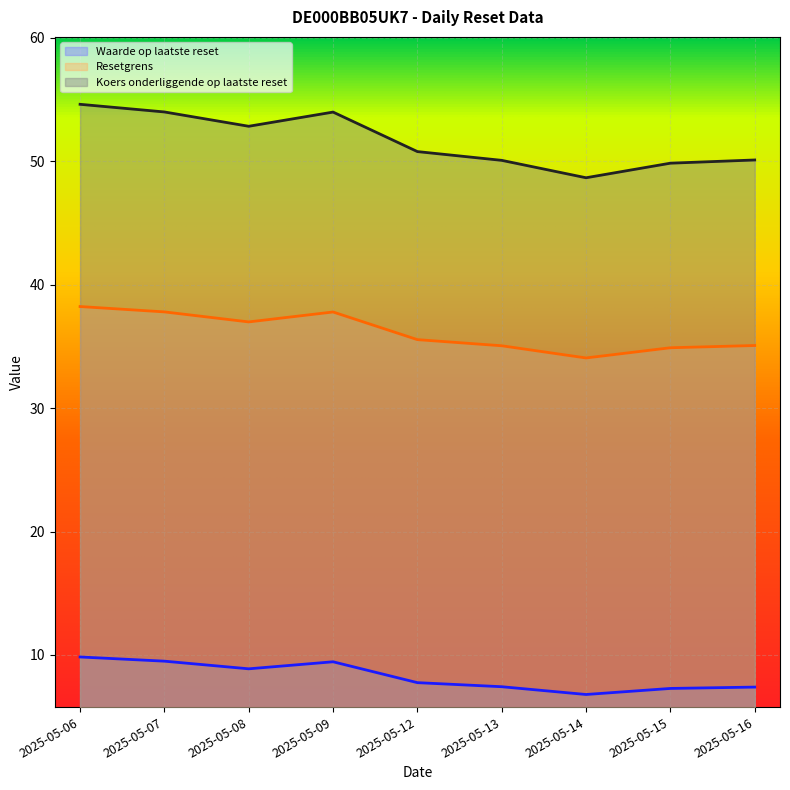

At which category does the chart reach its peak across all series?

2025-05-06